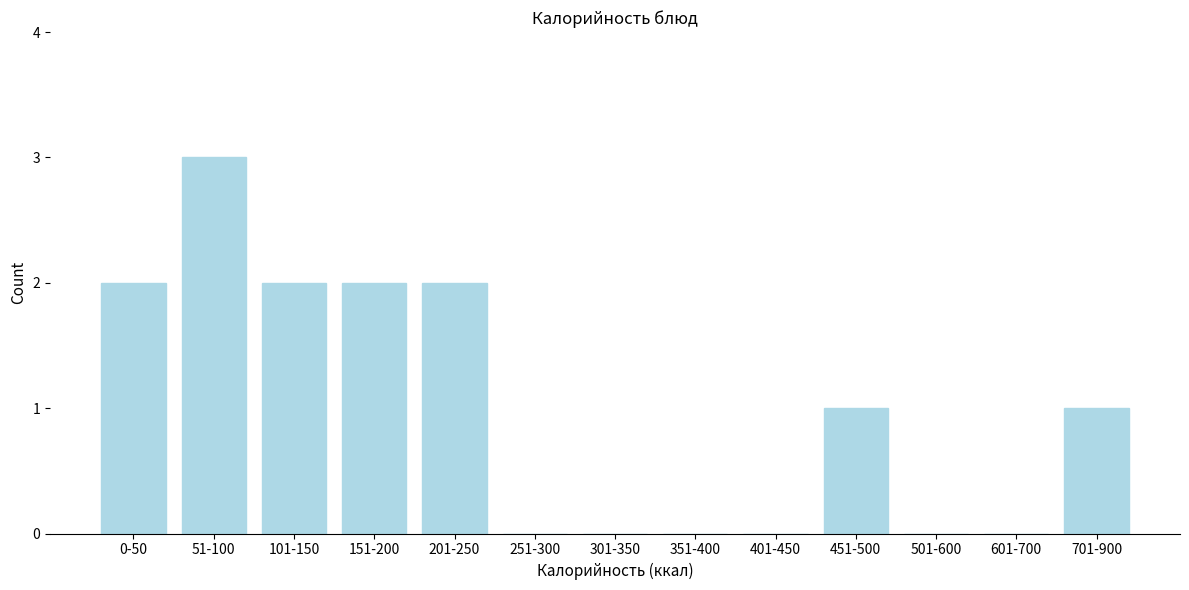

Reading left to right, extract all data points from this chart.

0-50=2	51-100=3	101-150=2	151-200=2	201-250=2	251-300=0	301-350=0	351-400=0	401-450=0	451-500=1	501-600=0	601-700=0	701-900=1